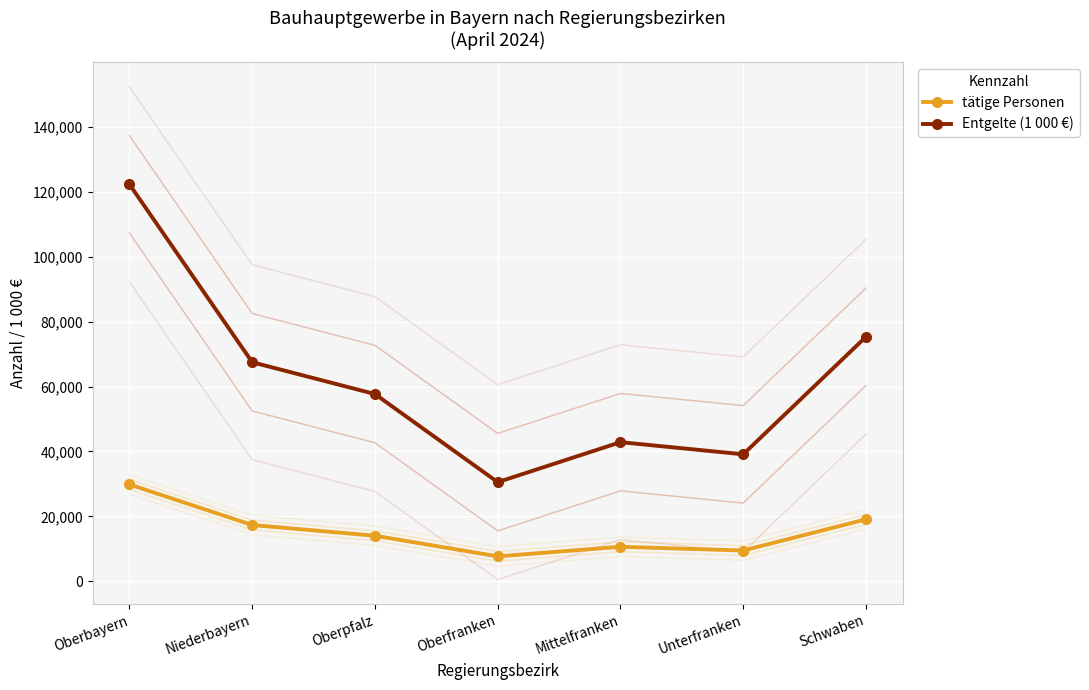

At which category is the sum across all series the highest?

Oberbayern